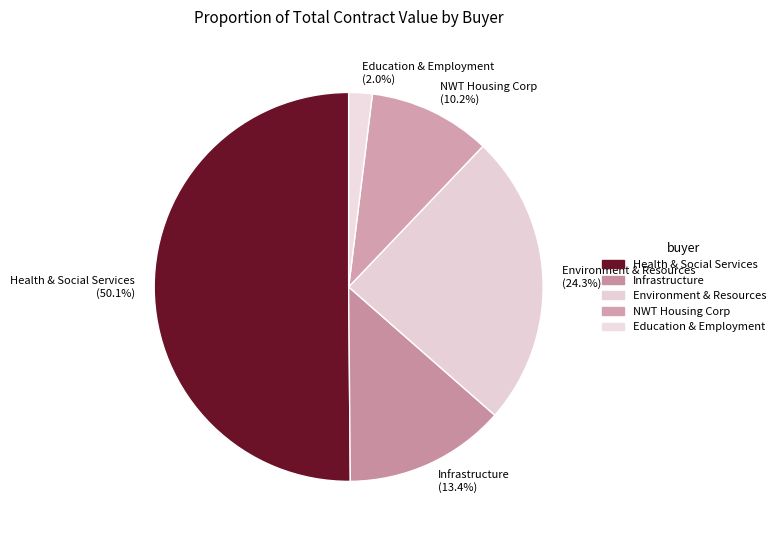

Is Environment & Resources (24.3%) the majority of the pie?

No